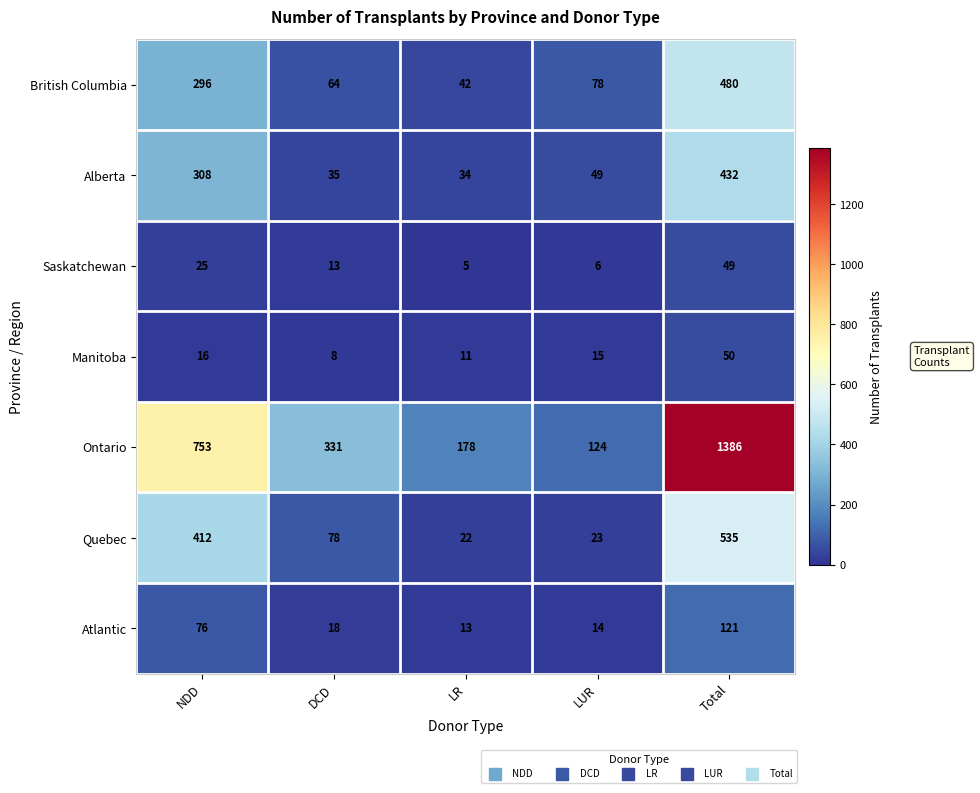

At LR, list the series in order from smallest to largest.

Saskatchewan, Manitoba, Atlantic, Quebec, Alberta, British Columbia, Ontario